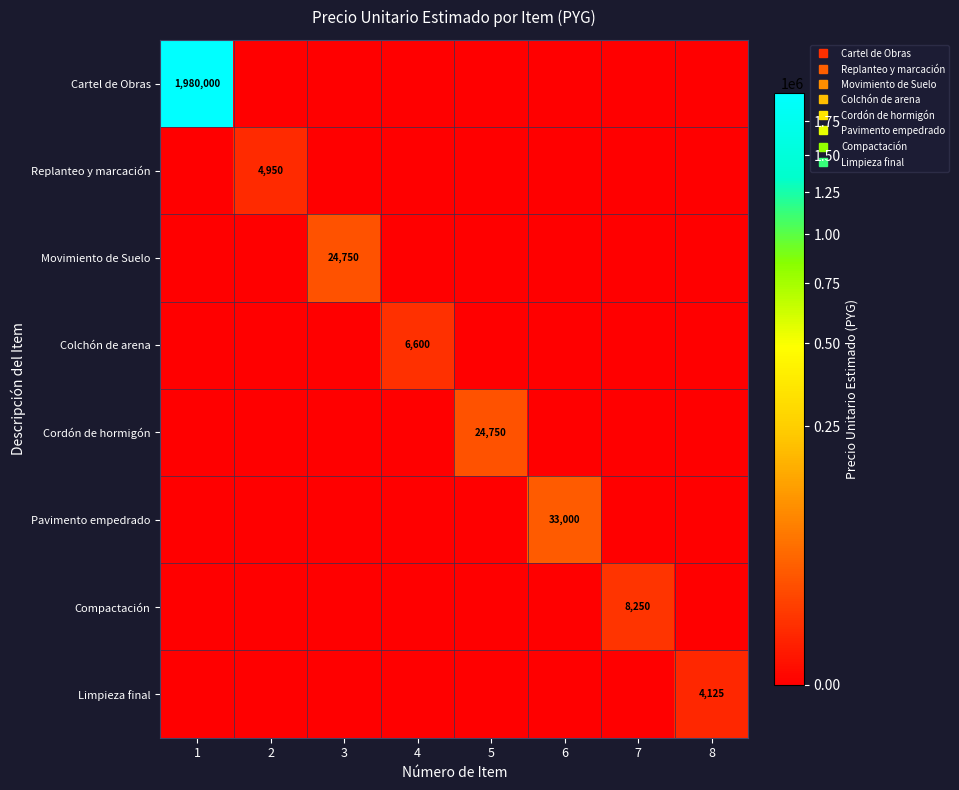

The value of Compactación at 8 is 0. True or false?

True